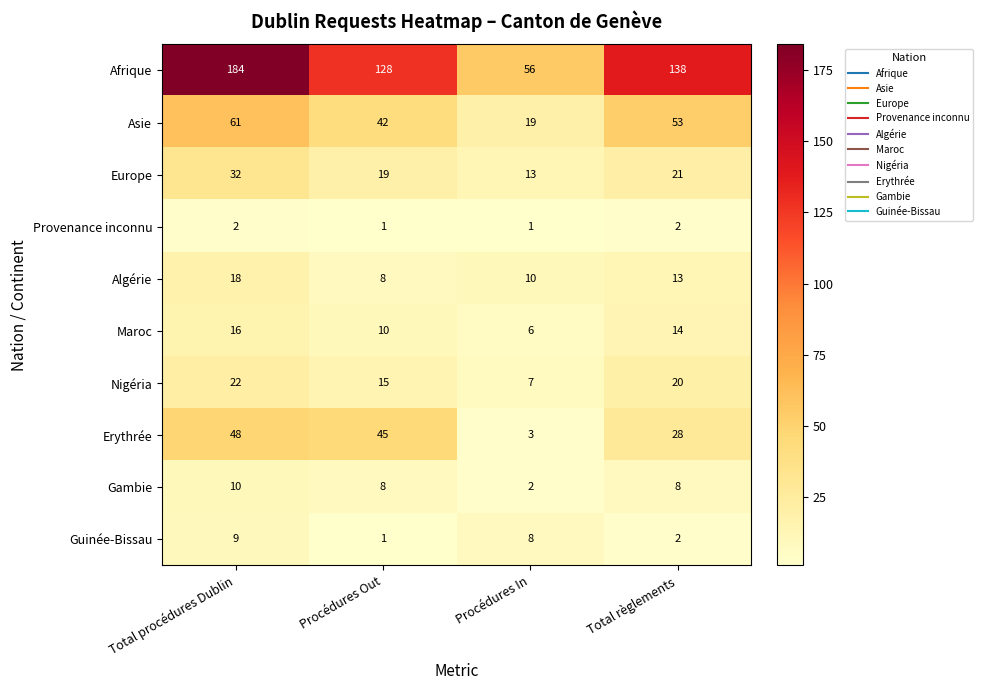

What is the total value across all series at Total règlements?

299